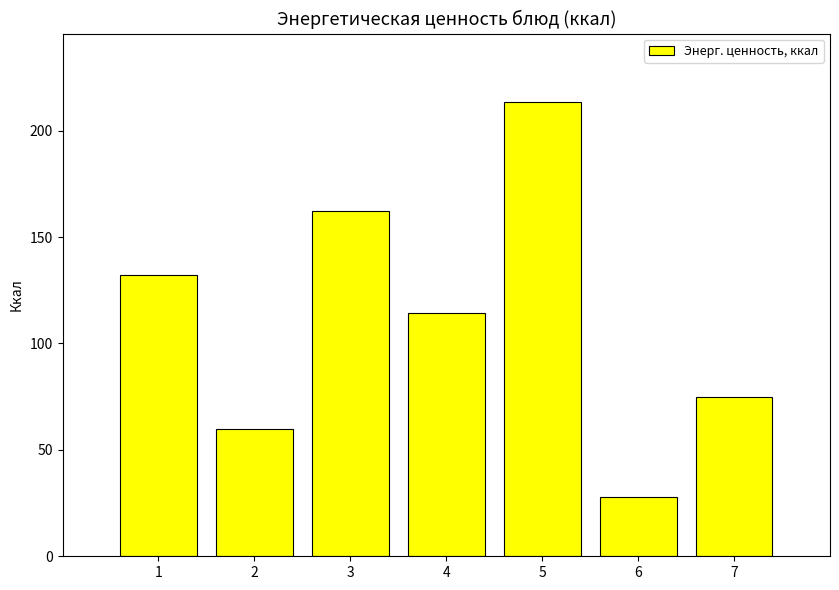

What is the difference between the second highest and second lowest values?

102.2